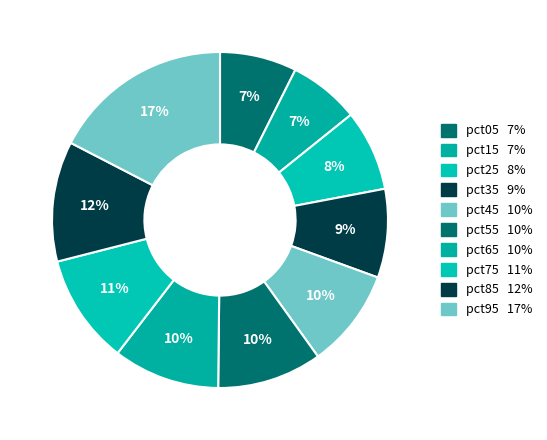

True or false: pct05 accounts for 7% of the total.

True